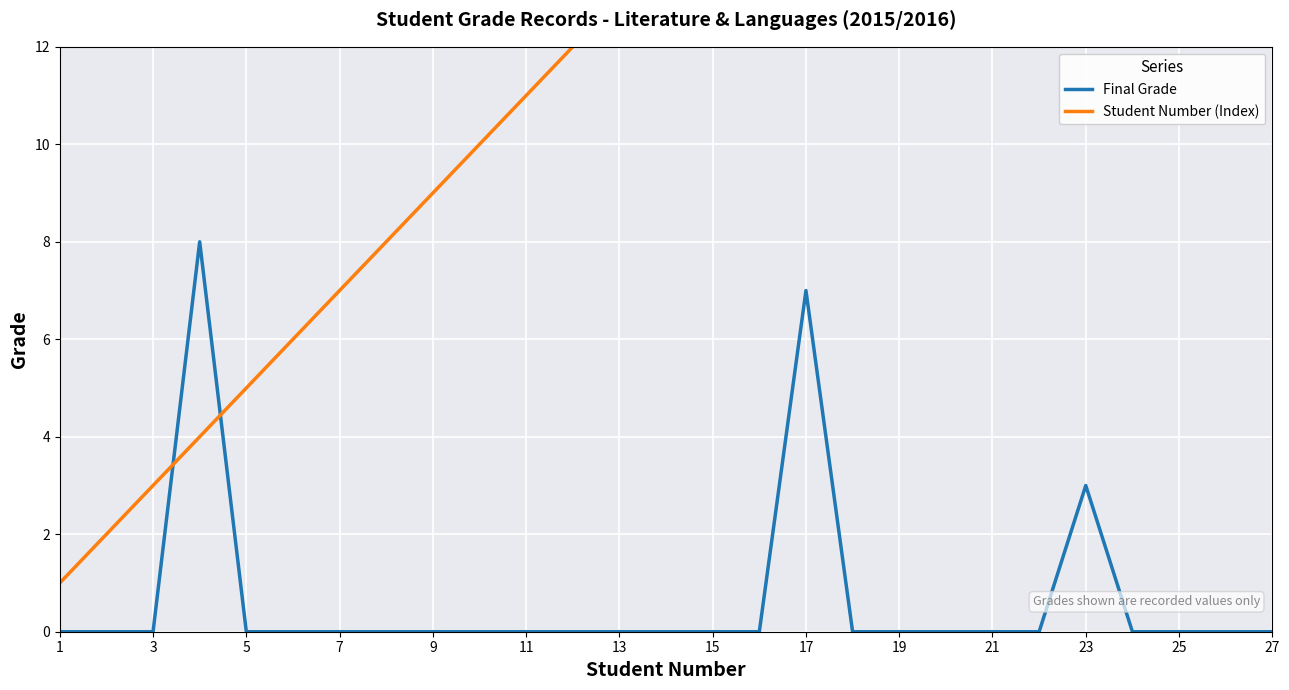

Rank the series by their maximum value, from lowest to highest.

Final Grade, Student Number (Index)